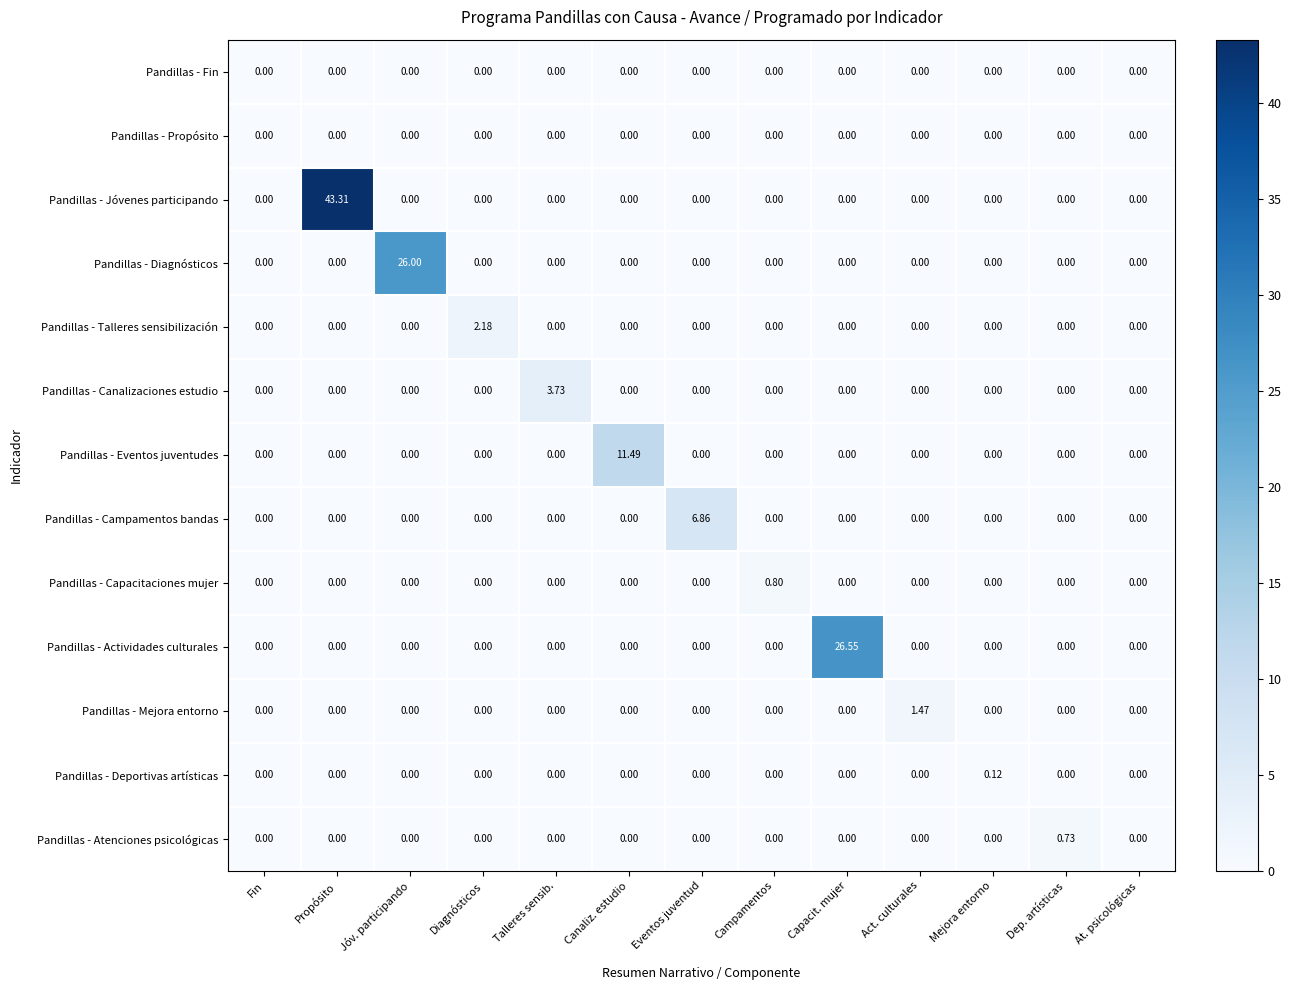

At which category is the sum across all series the highest?

Propósito